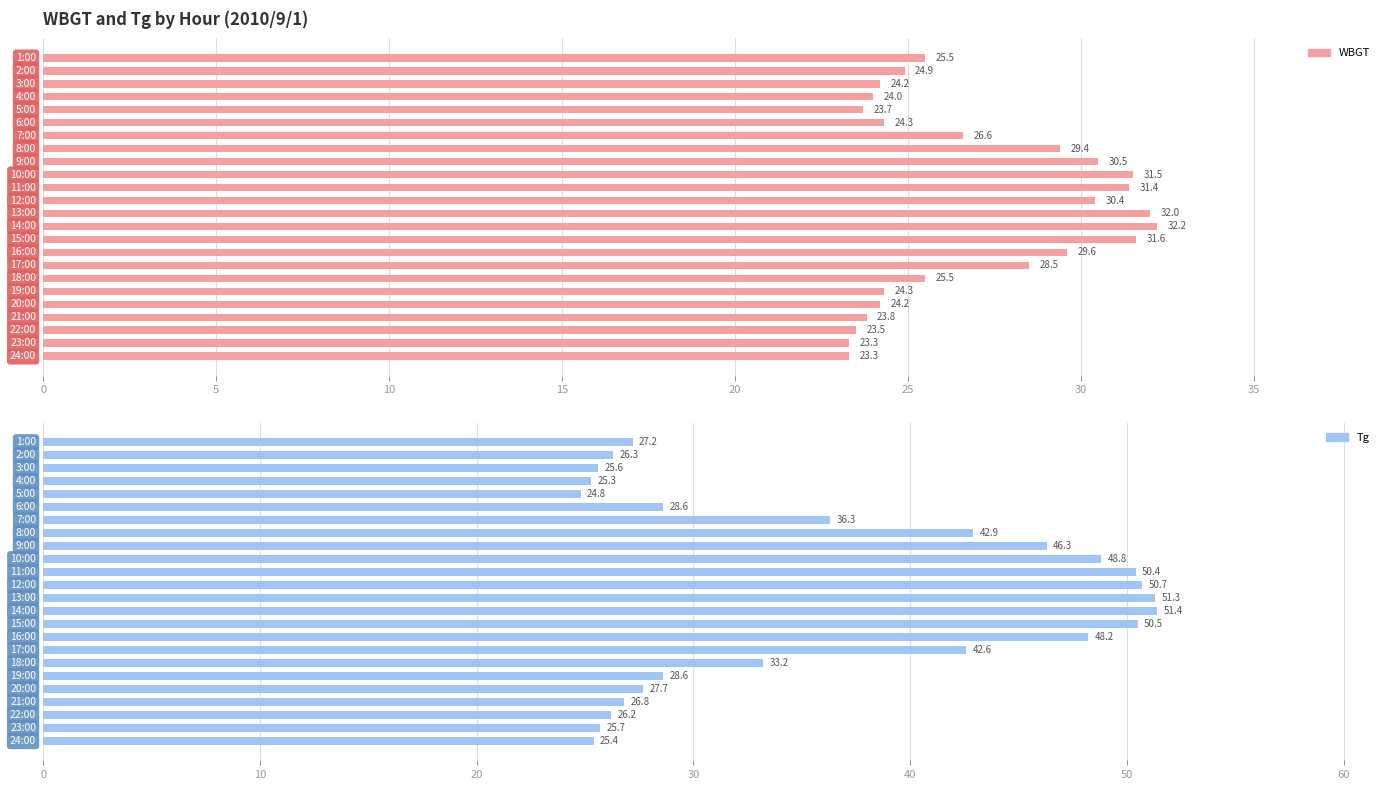

Reading left to right, list all the values displayed in this chart.

WBGT: 25.5	24.9	24.2	24.0	23.7	24.3	26.6	29.4	30.5	31.5	31.4	30.4	32.0	32.2	31.6	29.6	28.5	25.5	24.3	24.2	23.8	23.5	23.3	23.3
Tg: 27.2	26.3	25.6	25.3	24.8	28.6	36.3	42.9	46.3	48.8	50.4	50.7	51.3	51.4	50.5	48.2	42.6	33.2	28.6	27.7	26.8	26.2	25.7	25.4